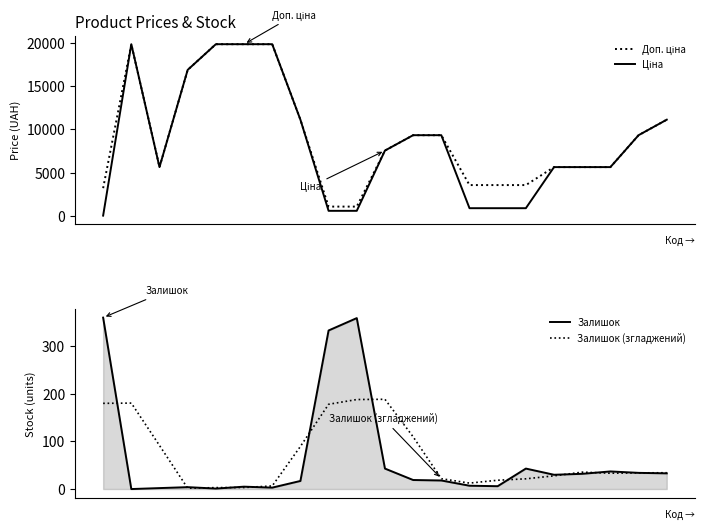

At 10, list the series in order from largest to smallest.

Доп. ціна, Ціна, Залишок (згладжений), Залишок